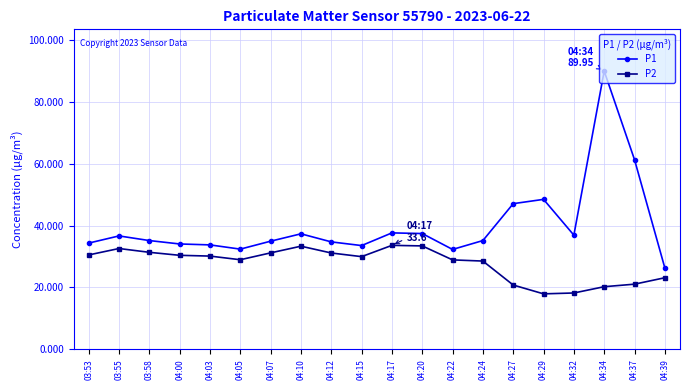

What is the minimum value shown in the chart?

17.9